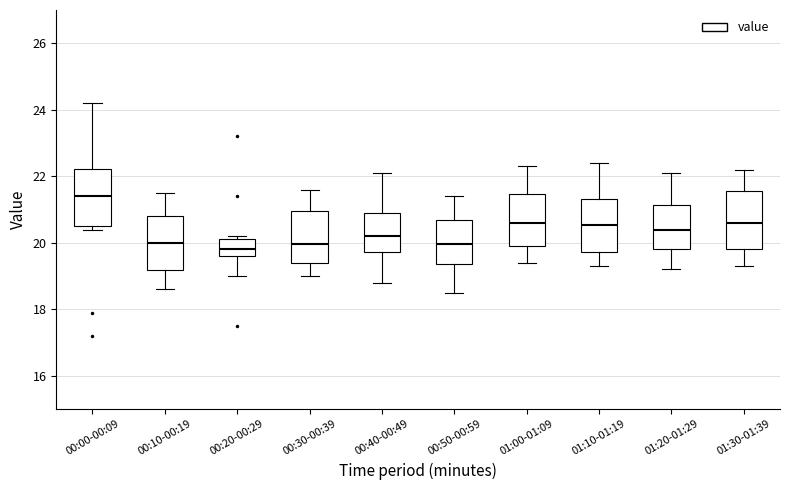

Reading left to right, read every box against the y-axis: the position of its median line, the range the box covers, and the ends of its whiskers. The values are not printed on the chart, so give them approximately, as read against the axis.

00:00-00:09: median 21.4, box 20.6 to 22.2, whiskers 20.4 to 24.2
00:10-00:19: median 20.0, box 19.2 to 20.8, whiskers 18.6 to 21.6
00:20-00:29: median 19.8, box 19.6 to 20.2, whiskers 19.0 to 20.2 (just above the box's upper edge)
00:30-00:39: median 20.0, box 19.4 to 21.0, whiskers 19.0 to 21.6
00:40-00:49: median 20.2, box 19.8 to 21.0, whiskers 18.8 to 22.2
00:50-00:59: median 20.0, box 19.4 to 20.8, whiskers 18.6 to 21.4
01:00-01:09: median 20.6, box 20.0 to 21.4, whiskers 19.4 to 22.4
01:10-01:19: median 20.6, box 19.8 to 21.4, whiskers 19.4 to 22.4
01:20-01:29: median 20.4, box 19.8 to 21.2, whiskers 19.2 to 22.2
01:30-01:39: median 20.6, box 19.8 to 21.6, whiskers 19.4 to 22.2